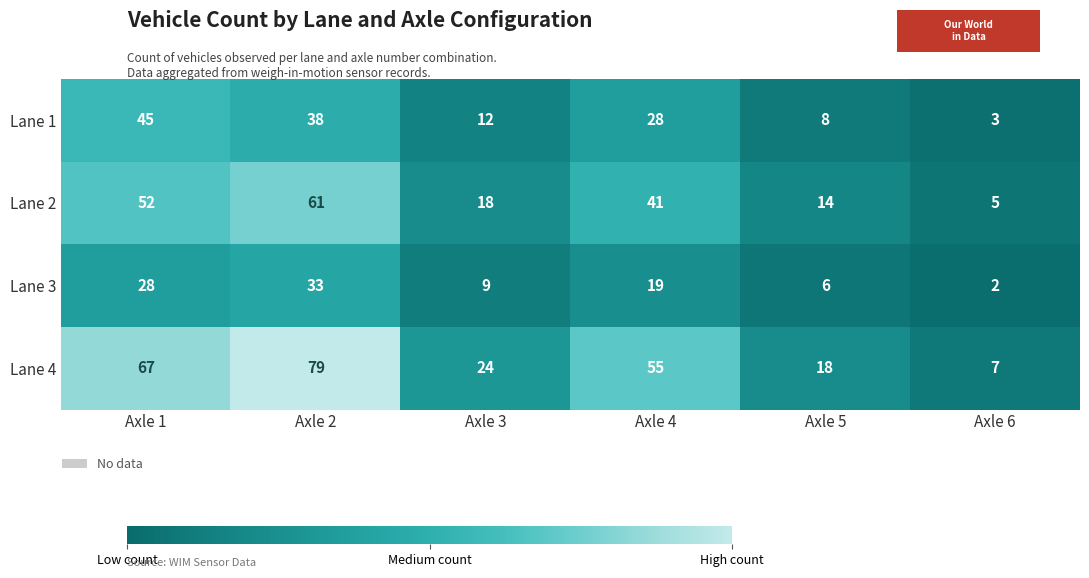

What is the sum of all Lane 2 values?

191